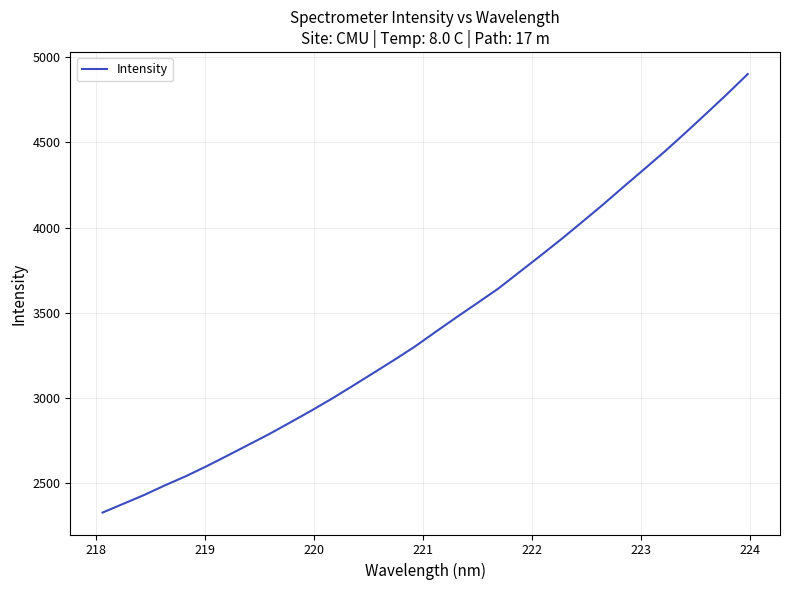

Does the chart have visible grid lines?

Yes